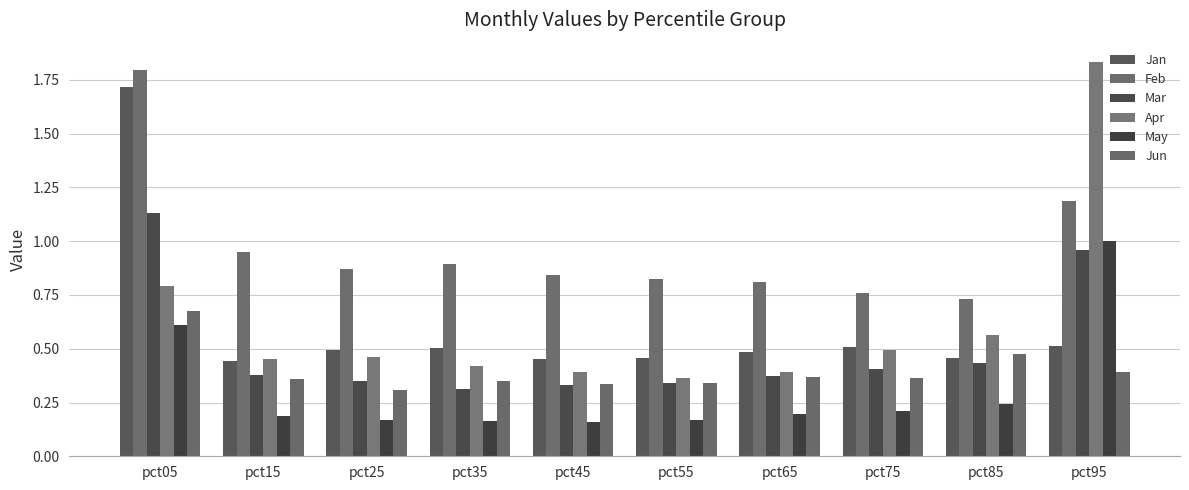

How many distinct data groups are displayed?

6